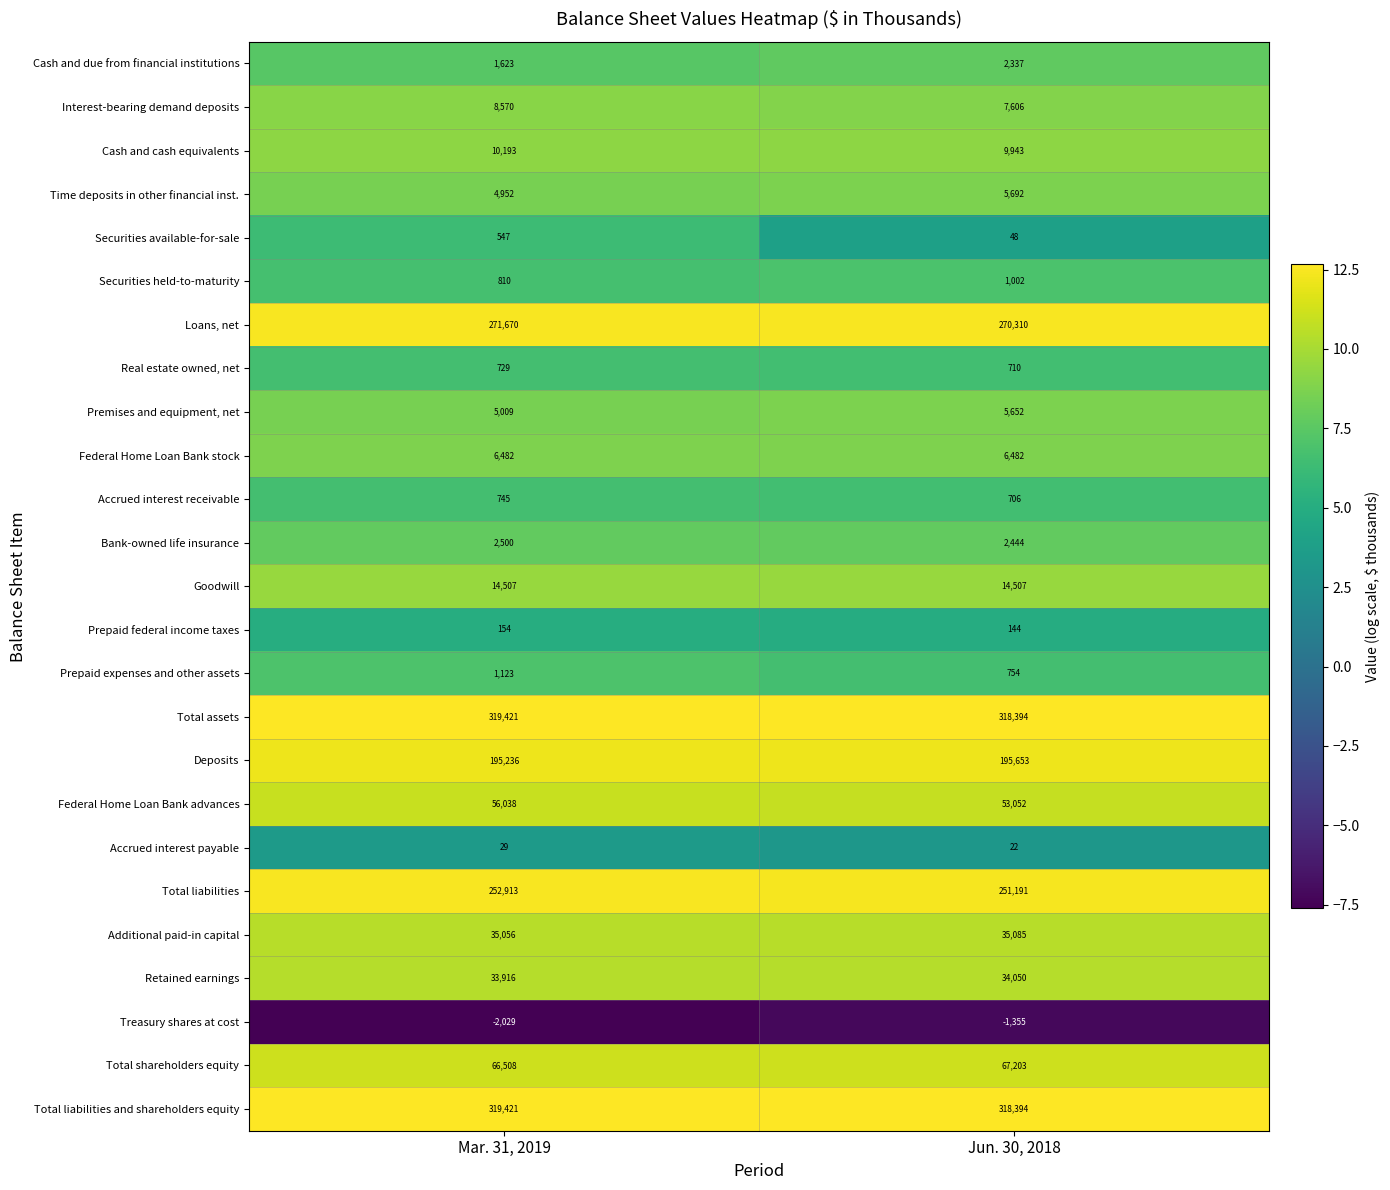

What is the sum of the Total liabilities and shareholders equity values at Mar. 31, 2019 and Jun. 30, 2018?

637815